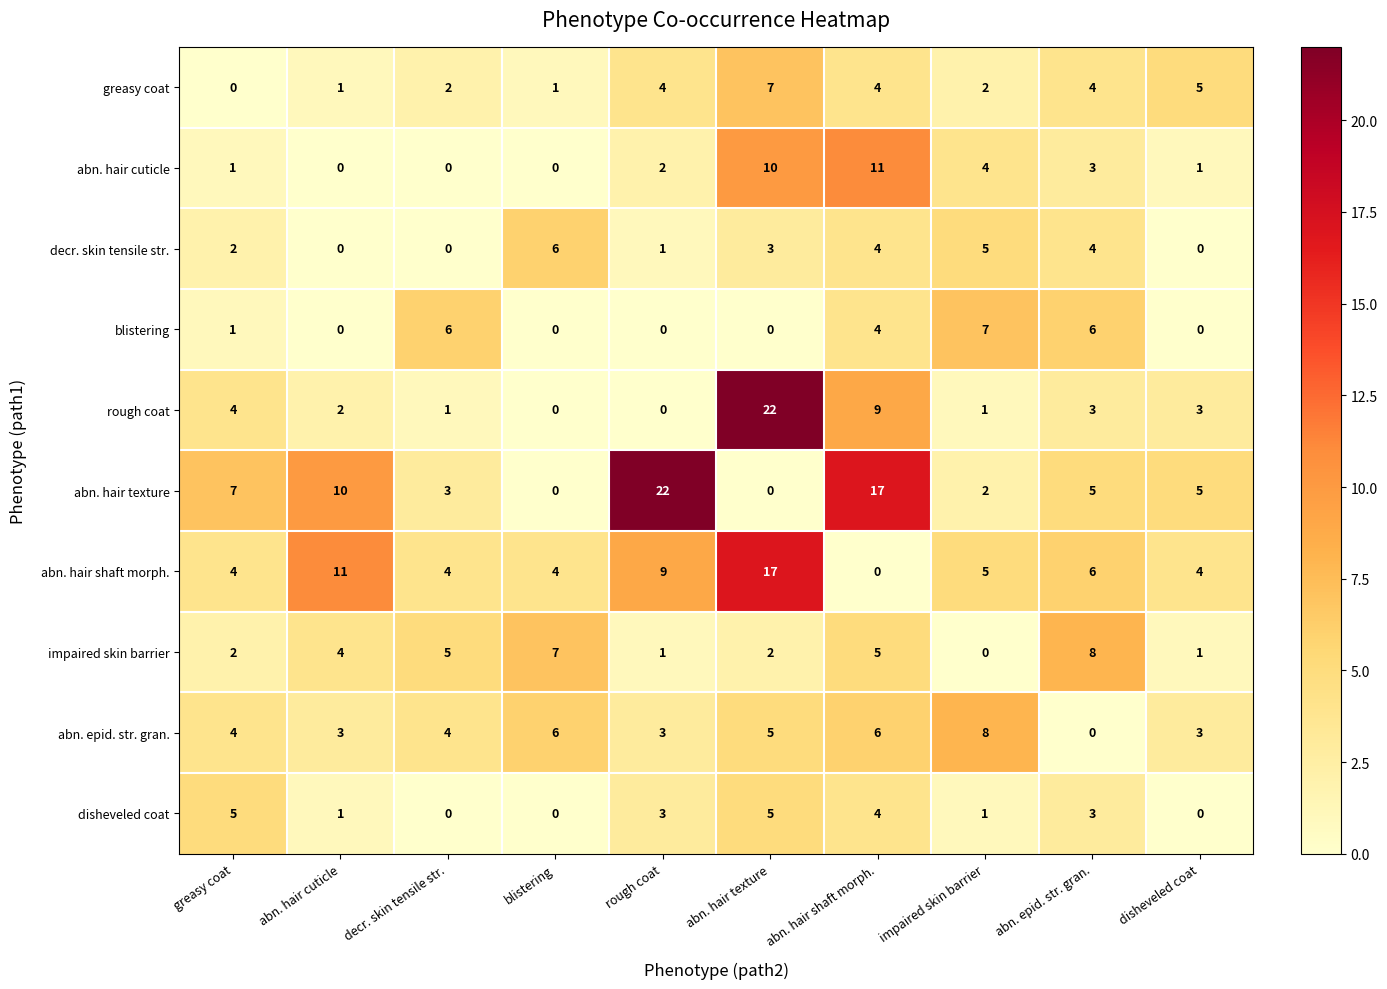

What is the sum of the disheveled coat values at abn. epid. str. gran. and decr. skin tensile str.?

3